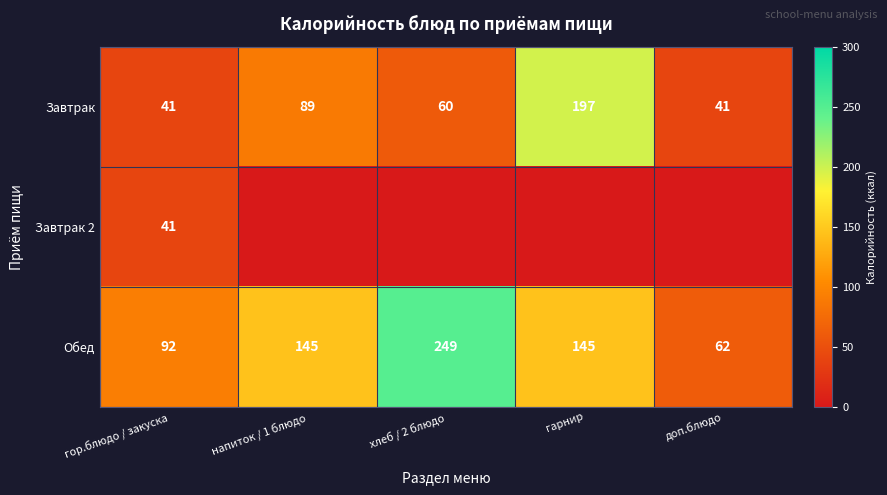

Is it true that Завтрак equals 60 at хлеб / 2 блюдо?

True